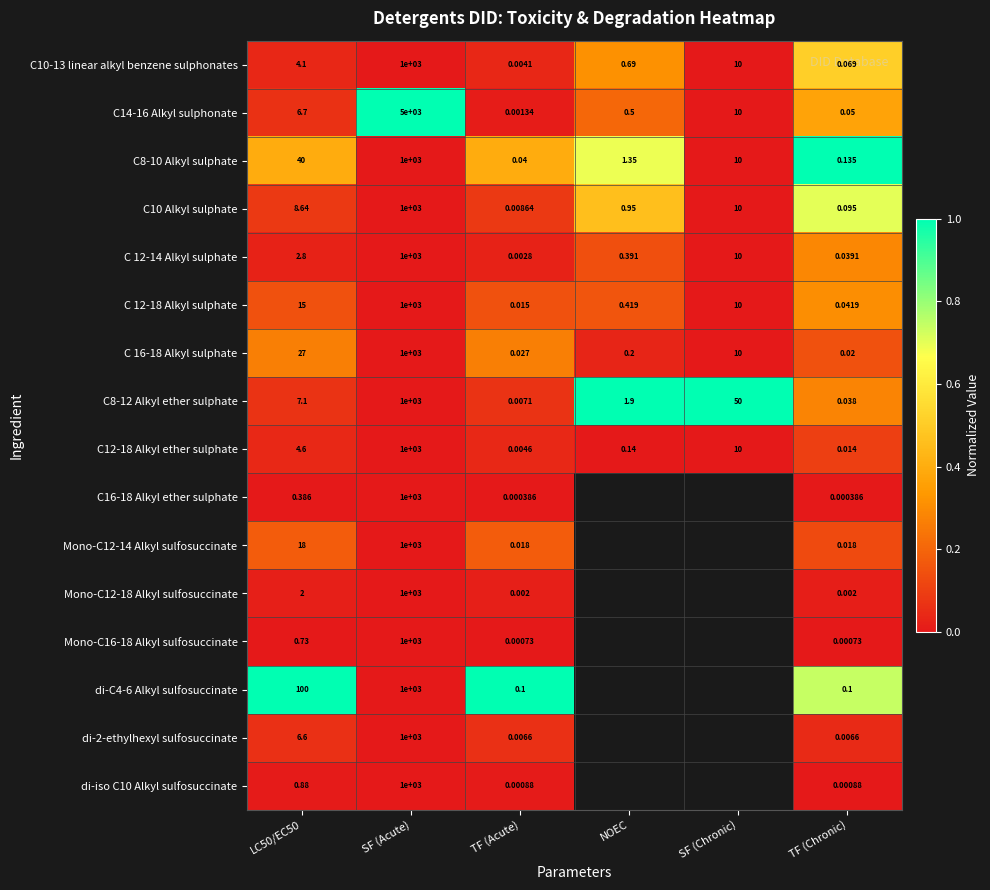

At which label does C 16-18 Alkyl sulphate reach its minimum?

TF (Chronic)